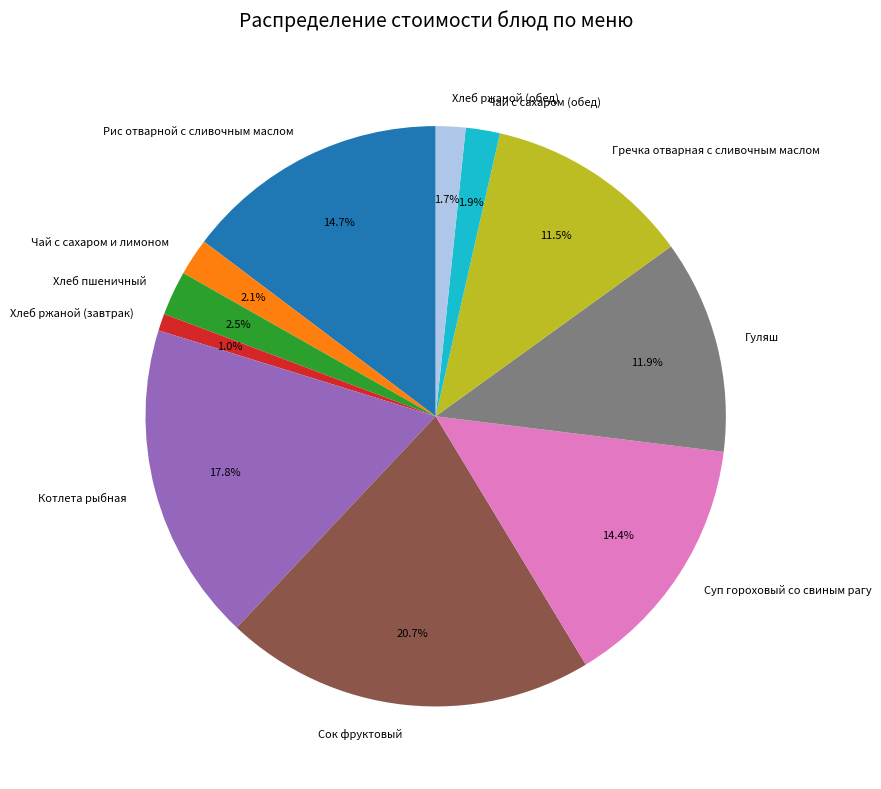

To the nearest percent, what is the combined percentage of Чай с сахаром и лимоном and Котлета рыбная?

20%